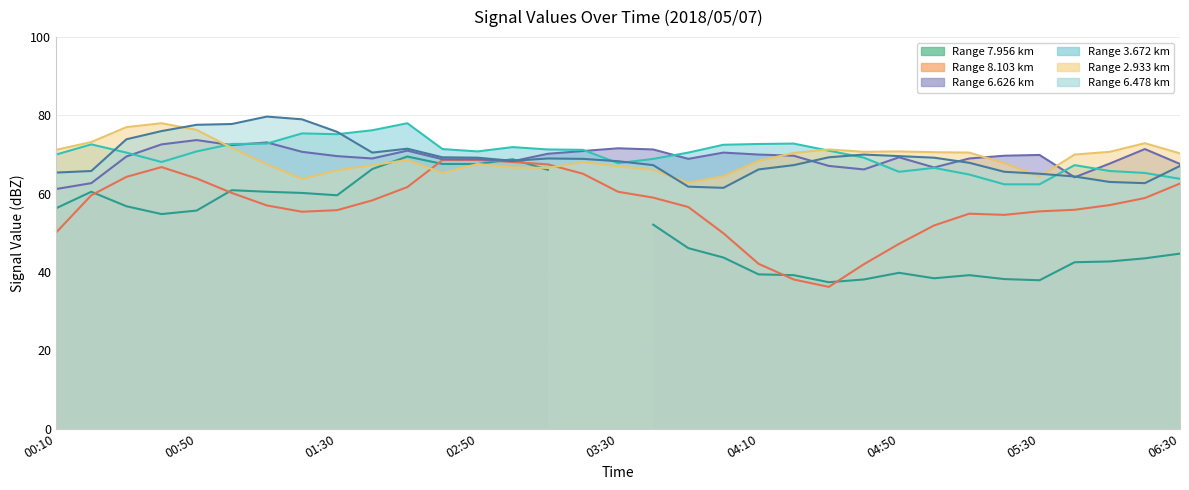

How many intersections are there between 3.672 and 2.933?

2